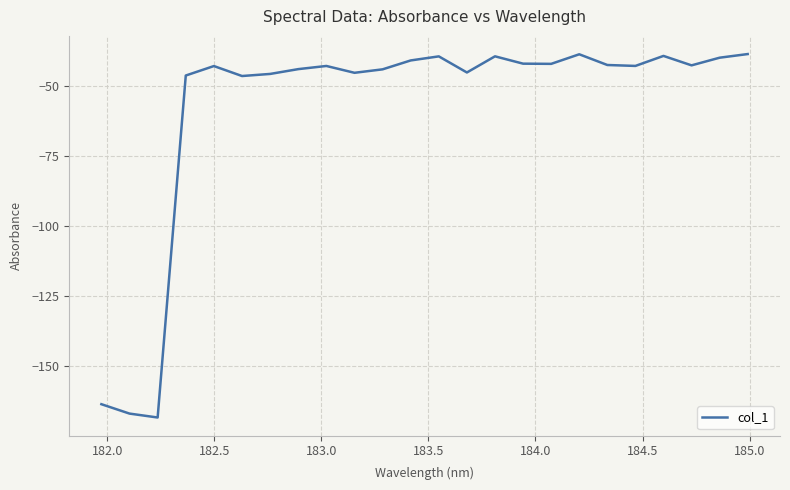

What is the difference between the maximum and minimum values?

129.6